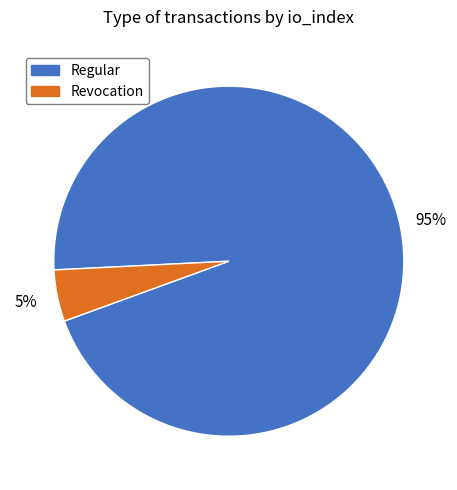

Is there any slice that represents more than half of the pie?

Yes